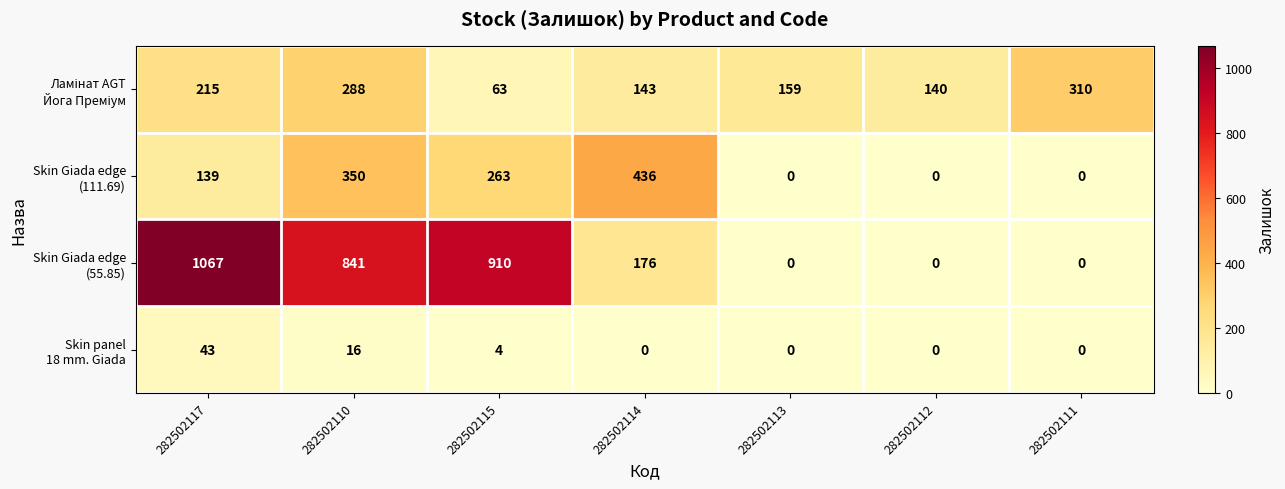

What is the difference between the highest and lowest values at 282502115?

906